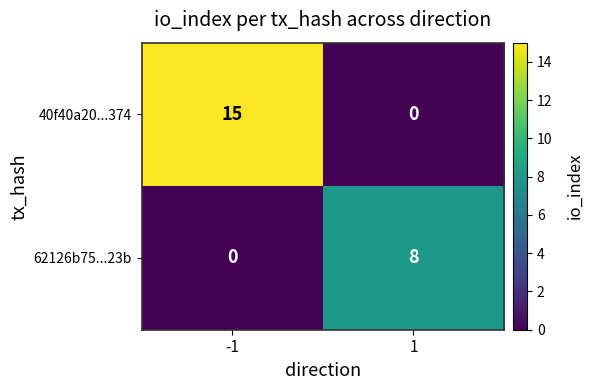

At how many categories does at least one series exceed 9?

1